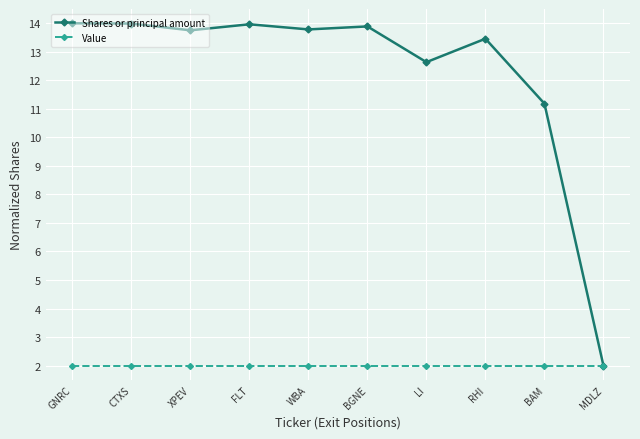

The Shares or principal amount series shows 14.0 at GNRC. True or false?

True